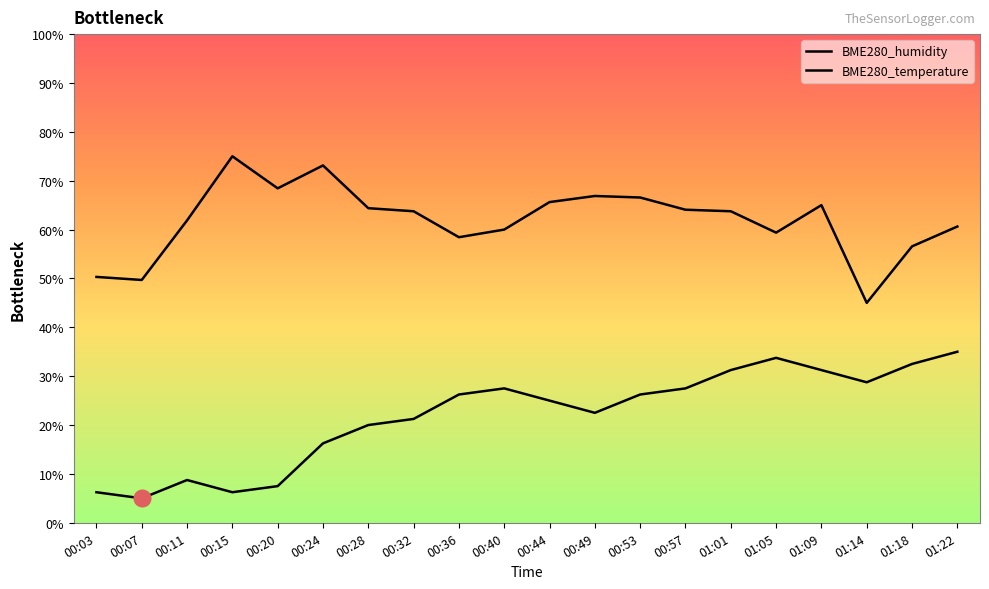

What is the difference between the maximum and minimum values in the BME280_temperature series?

30.0